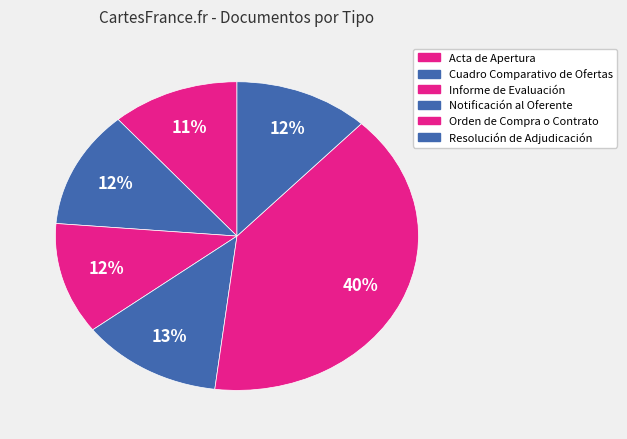

How many segments does this pie chart have?

6